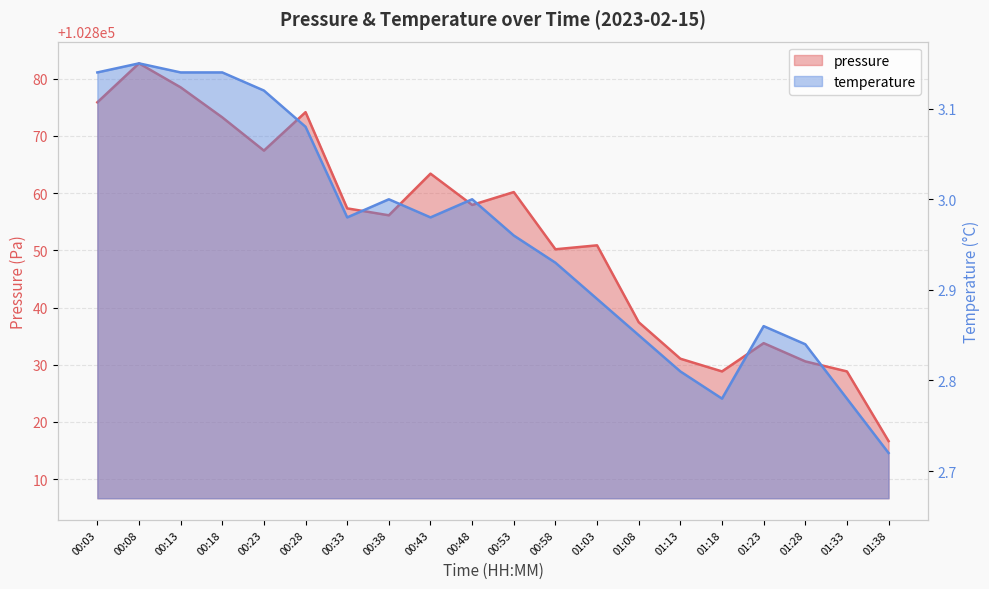

True or false: pressure and temperature intersect in this chart.

False